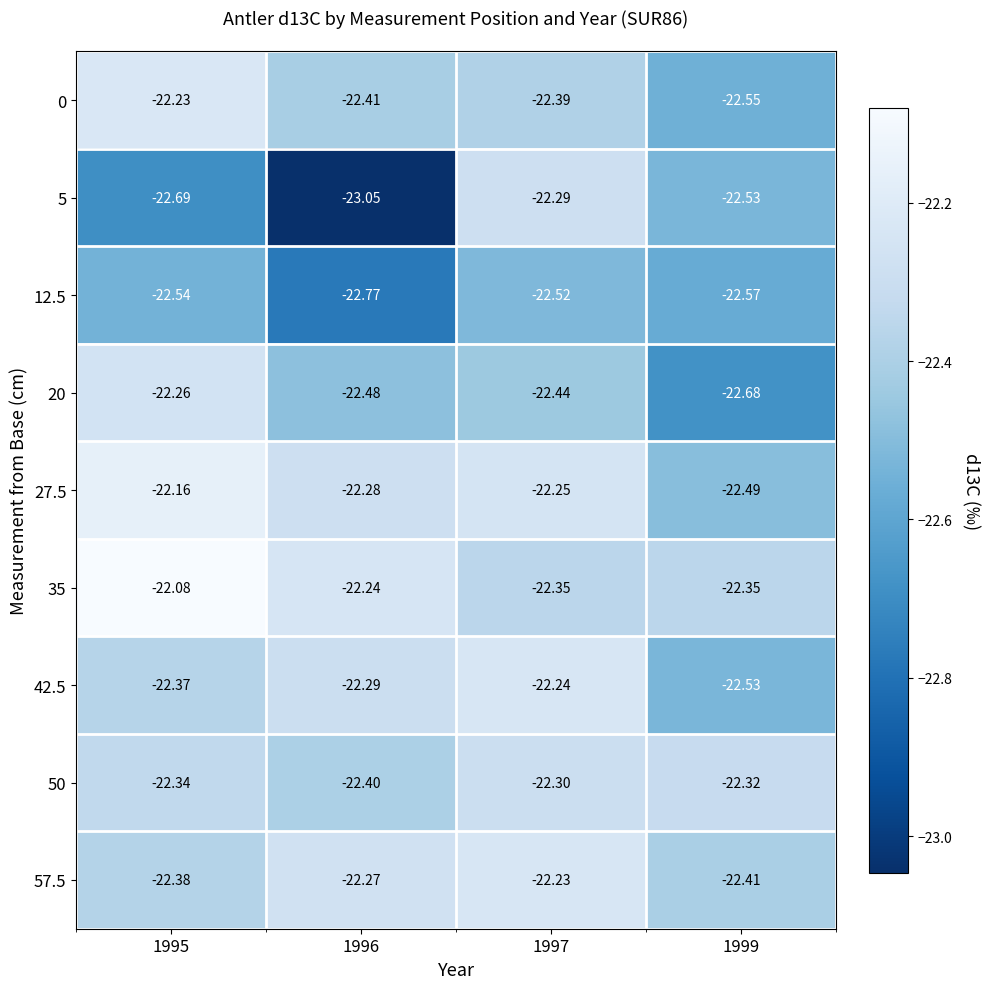

Is the value of 0 at 1995 greater than the value of 42.5 at 1995?

Yes